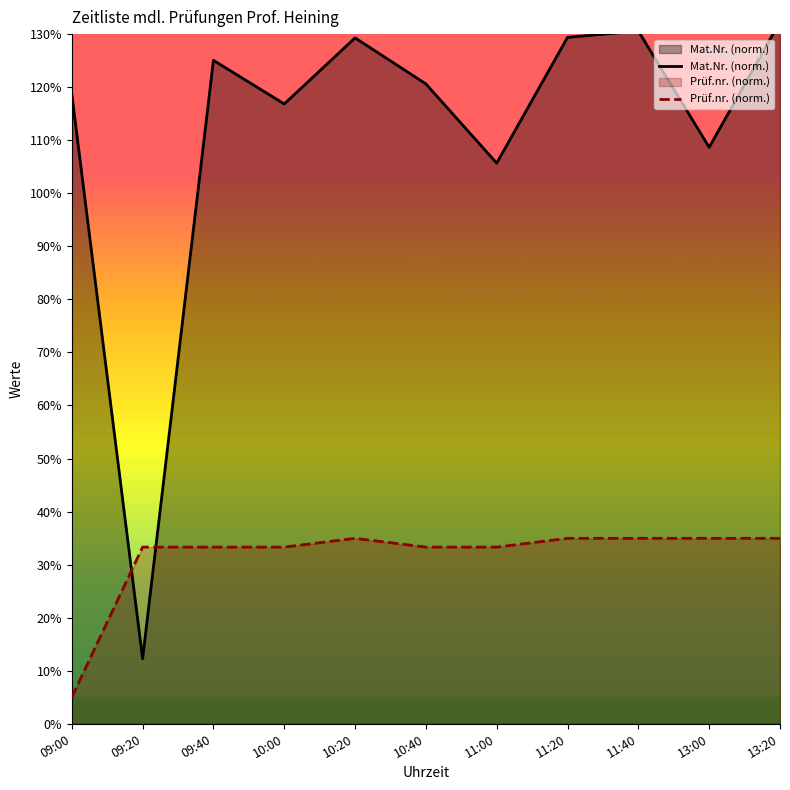

What is the difference between the second highest and second lowest values in the Prüf.nr. (norm.) series?

1.7